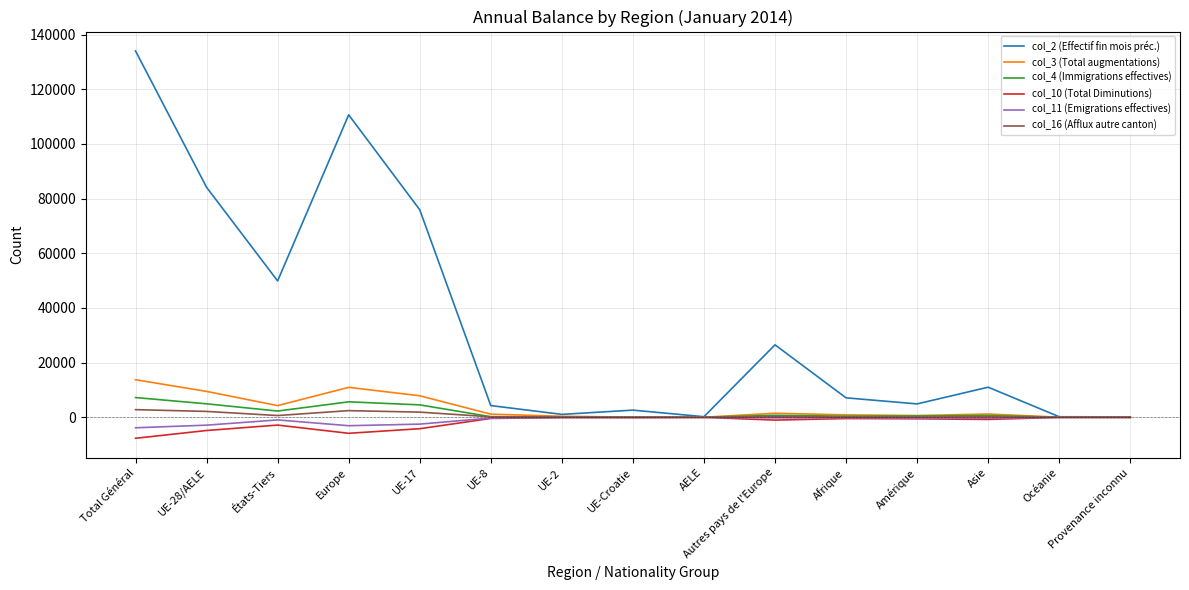

What is the greatest value displayed?

134057